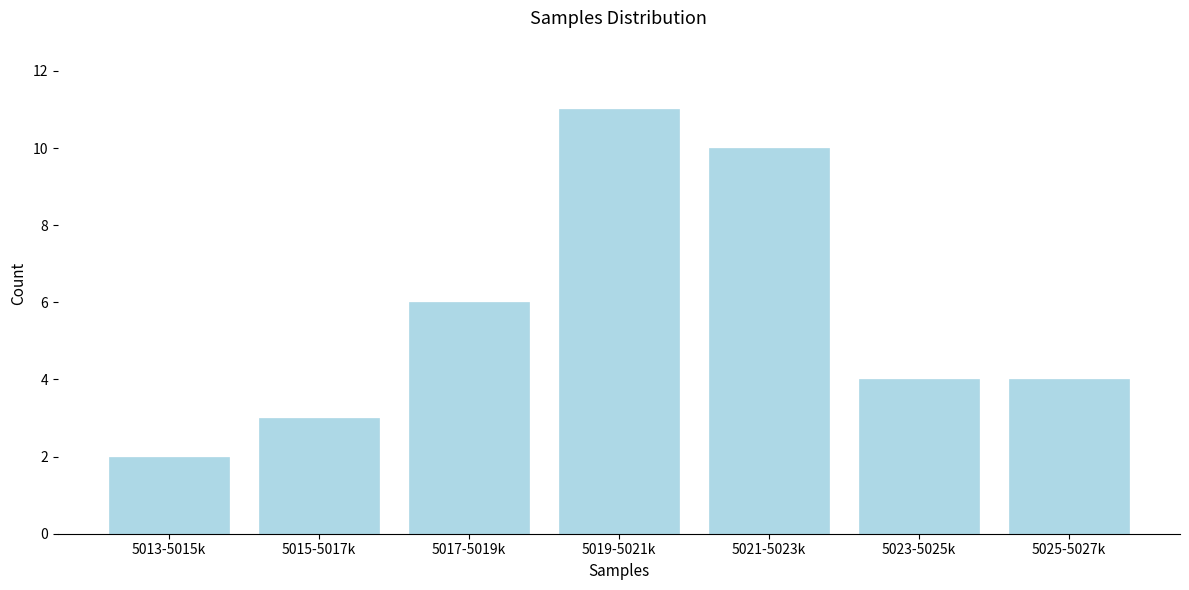

Reading left to right, list all the values displayed in this chart.

2	3	6	11	10	4	4